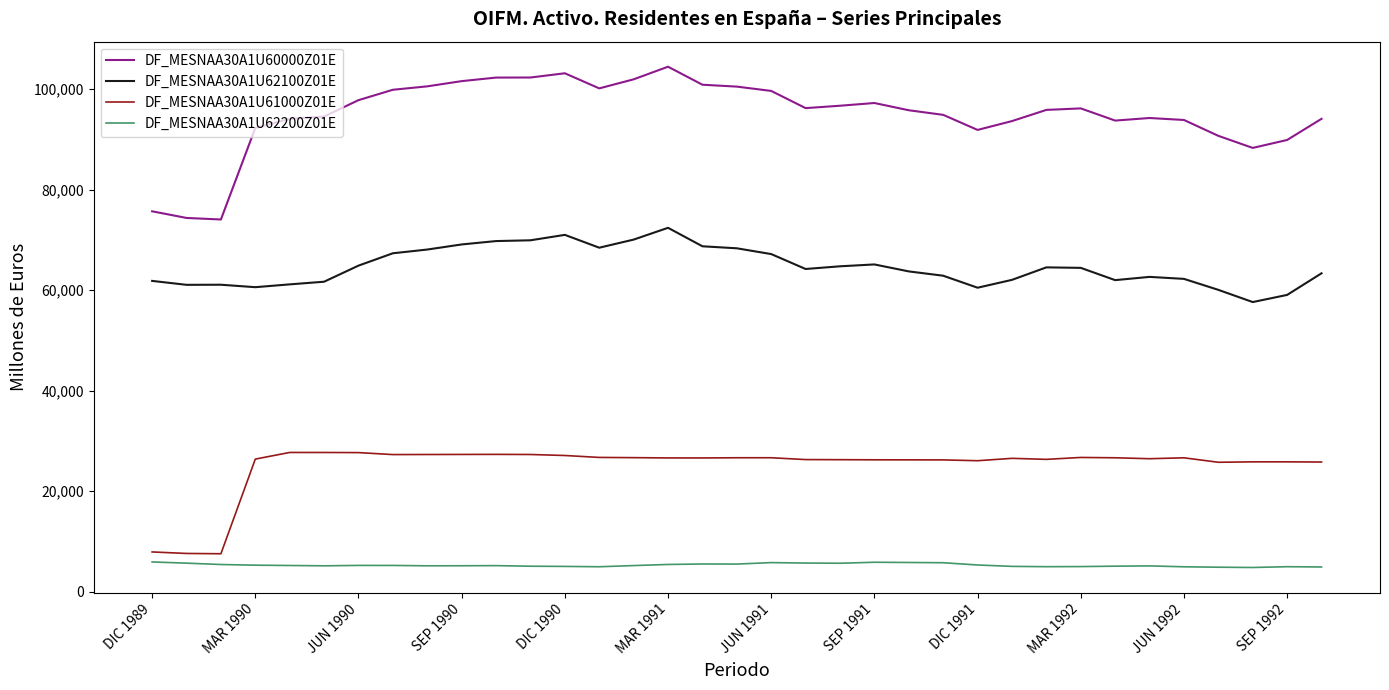

Which series has the largest total across all categories?

DF_MESNAA30A1U60000Z01E